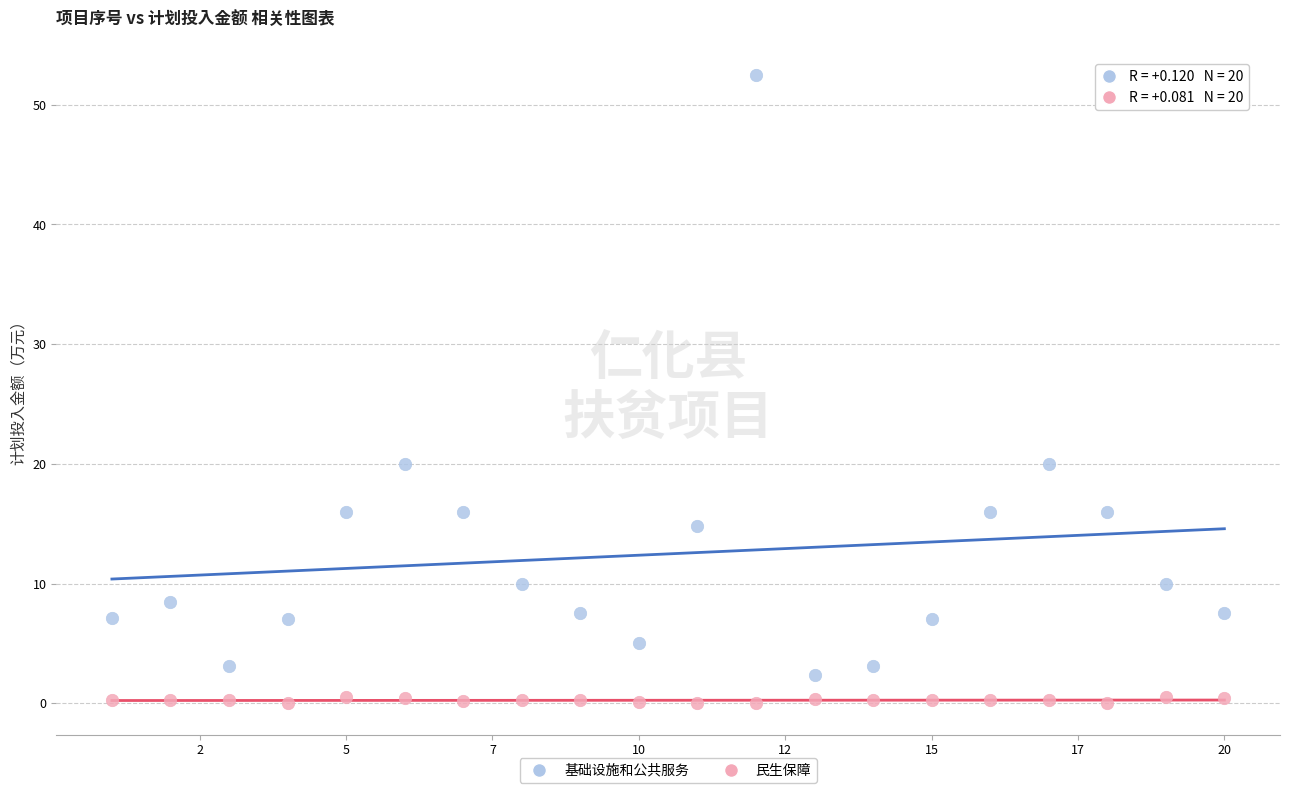

Which series reaches the minimum Y coordinate?

民生保障